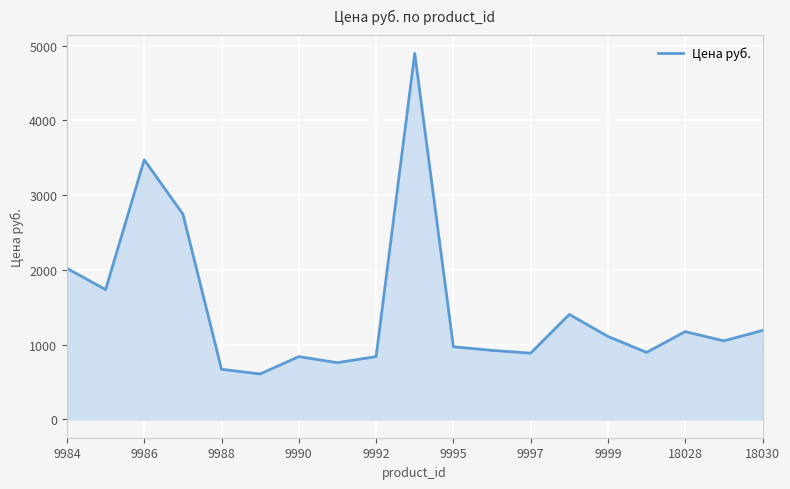

What is the maximum value shown in the chart?

4895.0